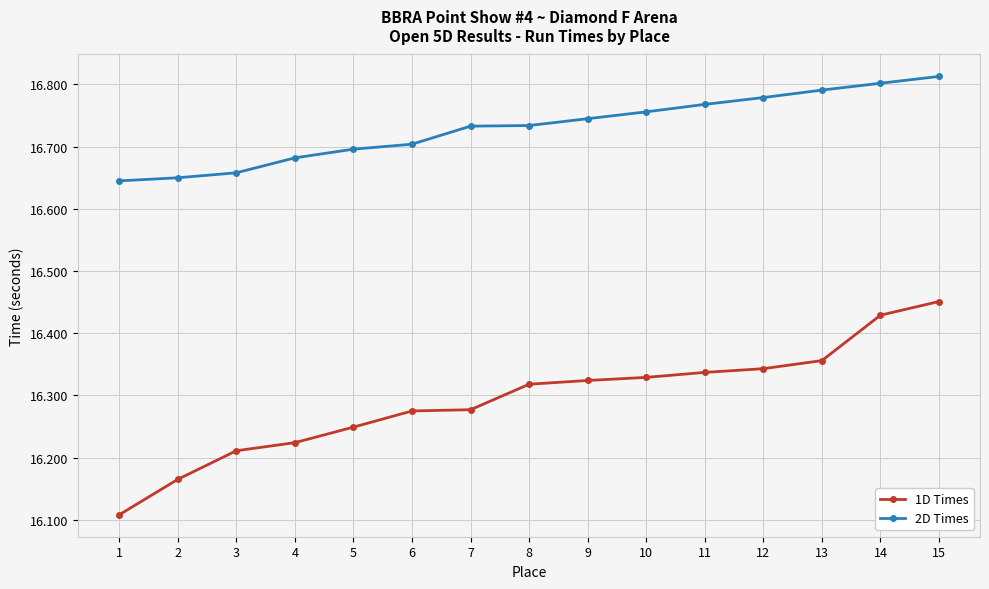

True or false: 2D Times has a value of 16.7 at 6.

True